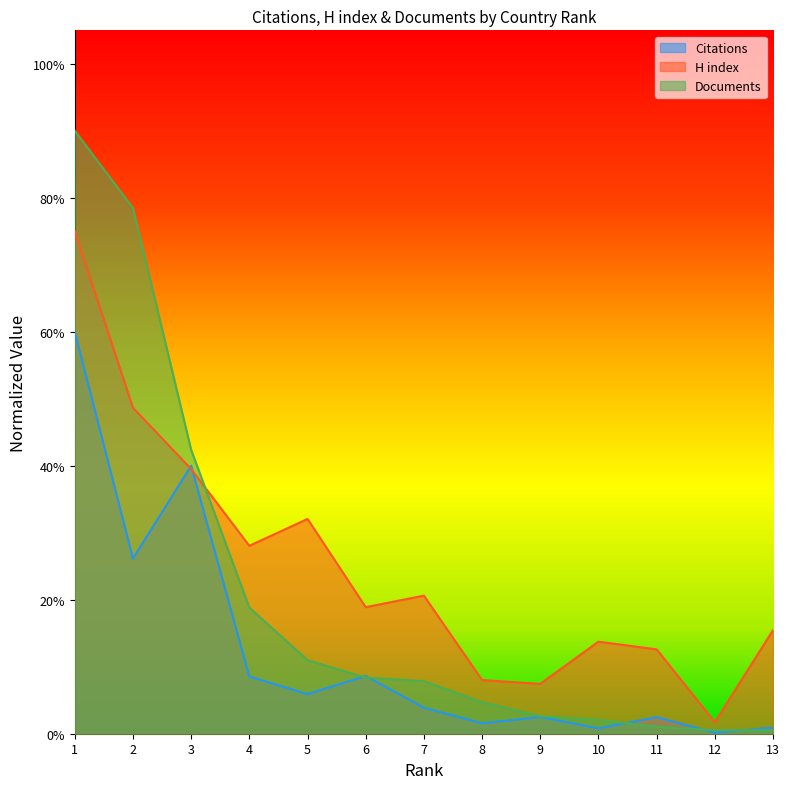

List the series in order of their peak value, lowest first.

Citations, H index, Documents